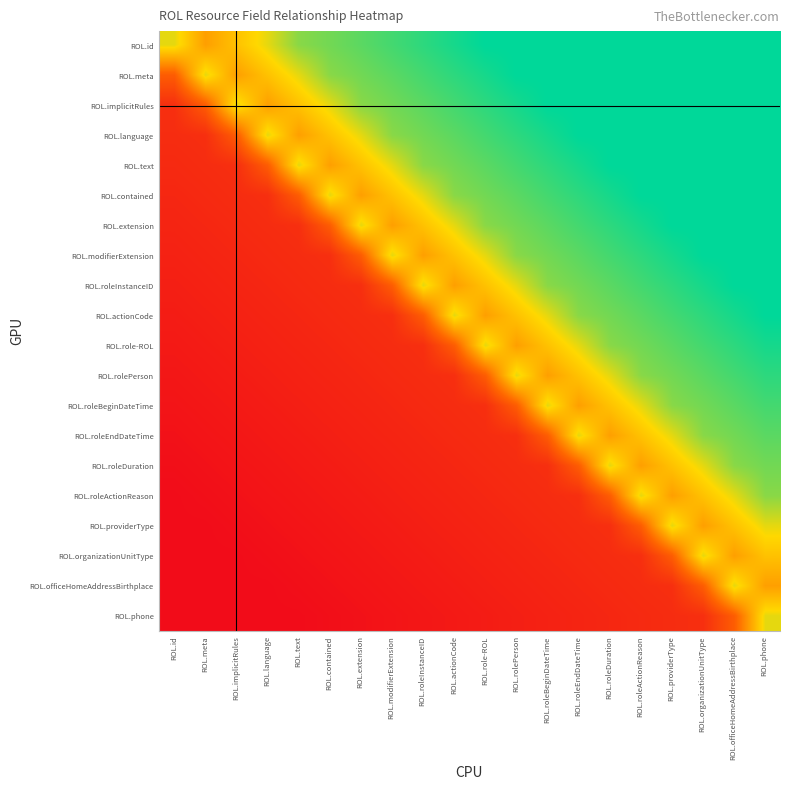

Which category has the highest value across all series?

ROL.role-ROL